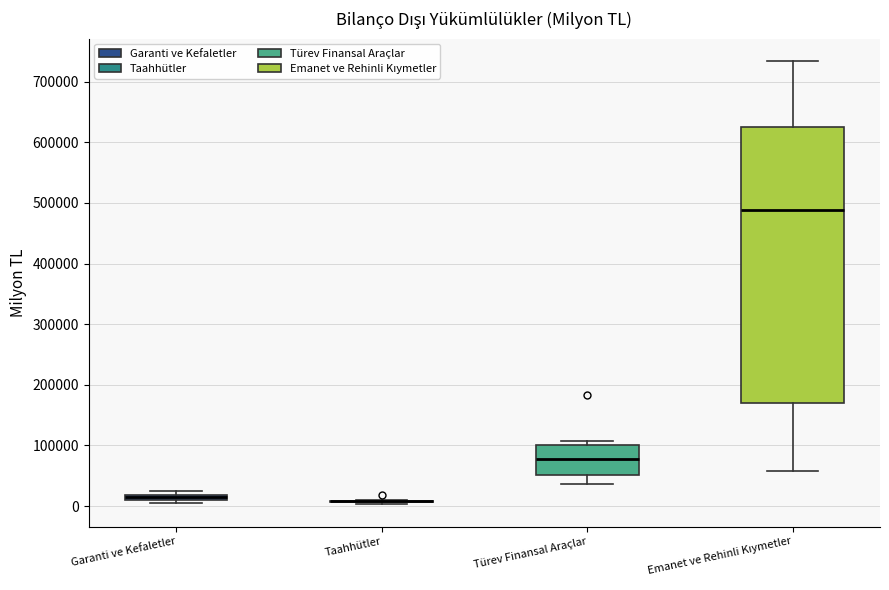

Where does the lower whisker of the box for Türev Finansal Araçlar end on the y-axis? The values are not printed on the chart, so give them approximately, as read against the axis.

40000